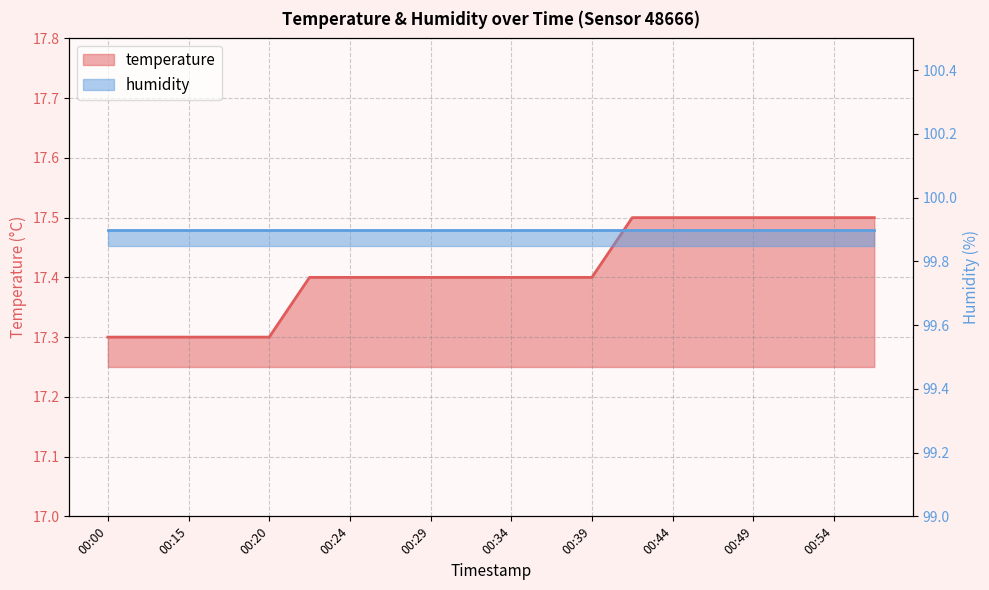

What is the smallest value displayed?

17.3